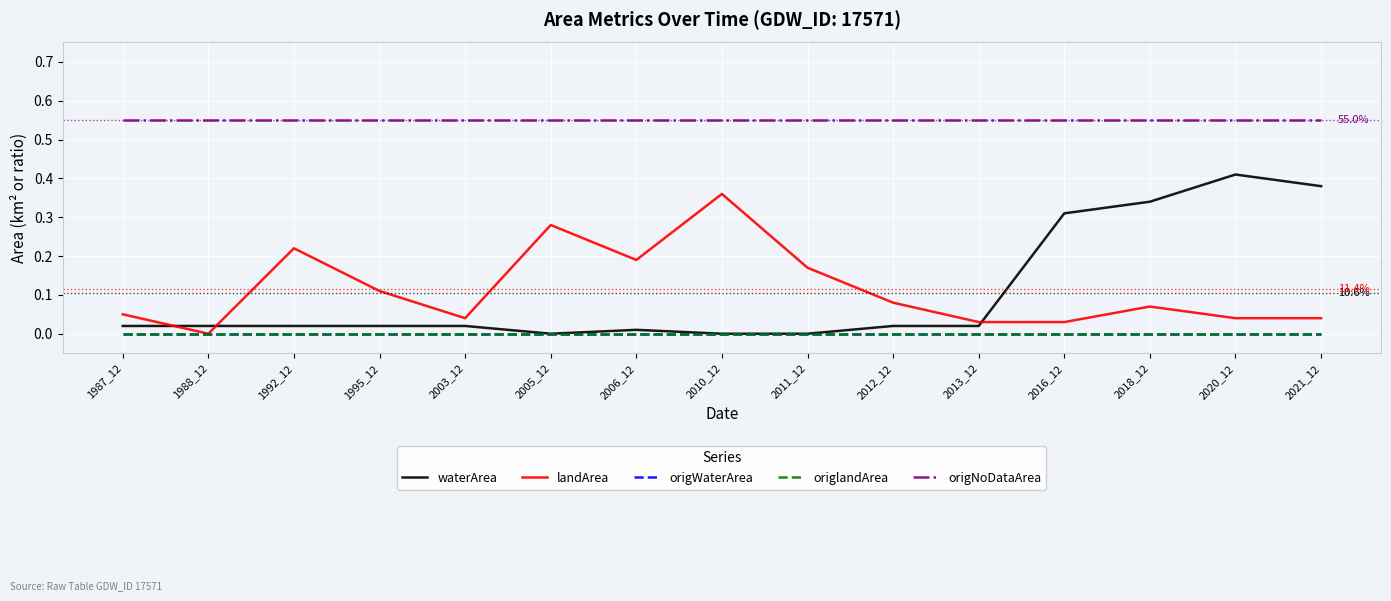

Does the chart display data point markers on the line(s)?

No